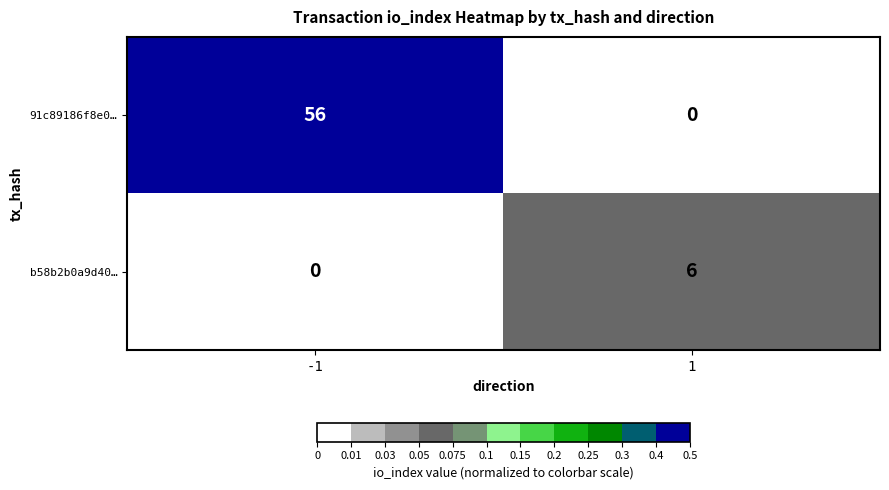

Reading left to right, what are all the values shown in this chart?

91c89186f8e0…: -1=56	1=0
b58b2b0a9d40…: -1=0	1=6